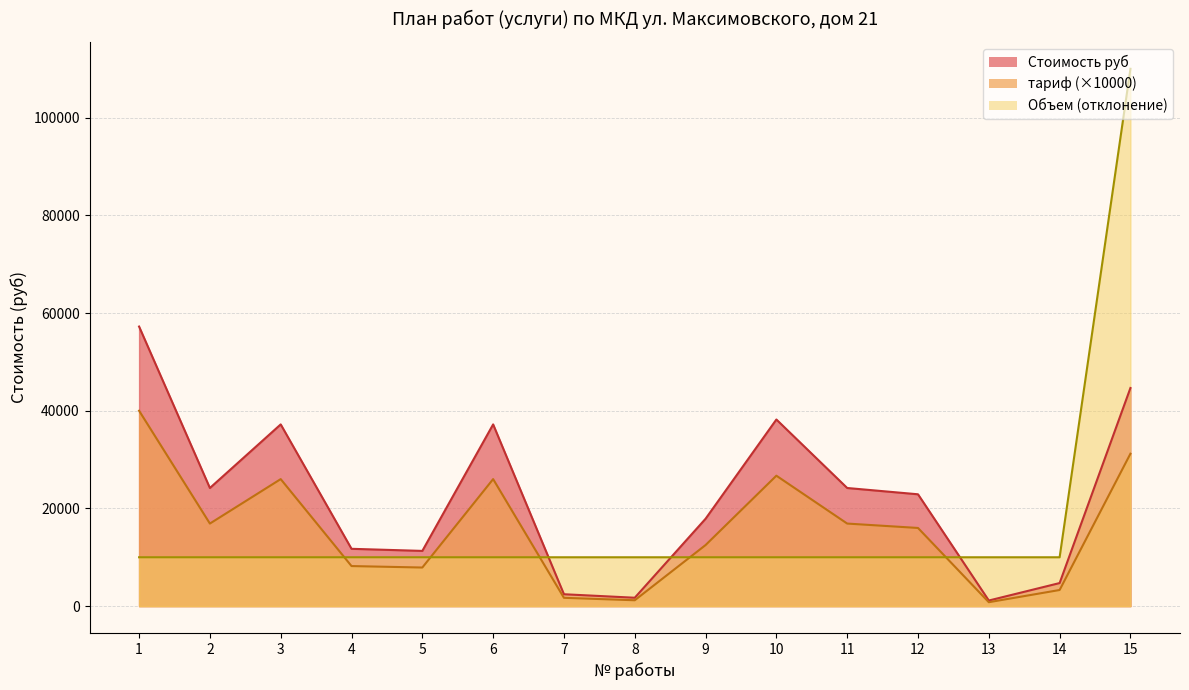

At how many categories does at least one series exceed 33462?

5